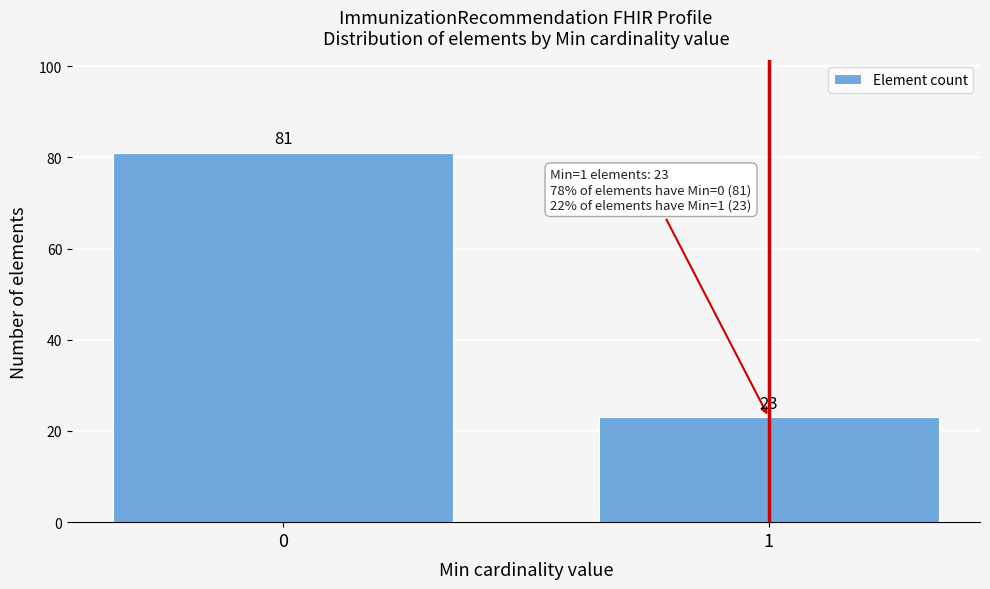

Reading left to right, extract all data points from this chart.

0=81	1=23